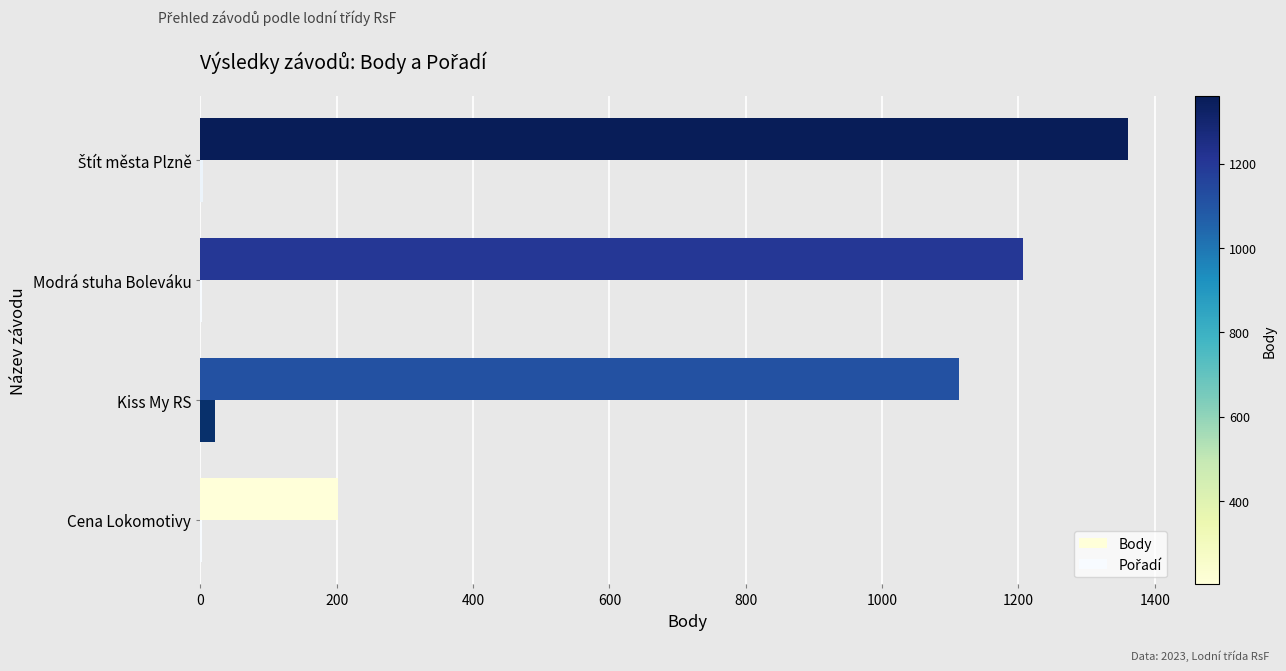

How many data points in Pořadí are above 4?

1